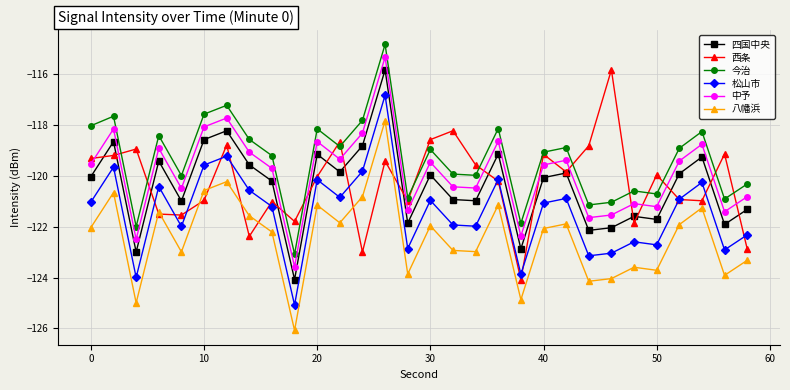

What is the smallest value displayed?

-126.1